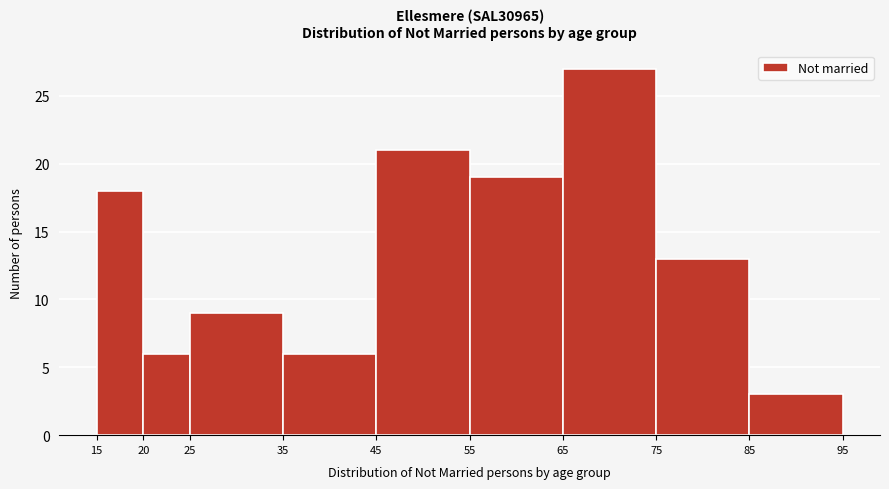

What is the height of the bar covering 35 to 45 on the x-axis? The values are not printed on the chart, so give them approximately, as read against the axis.

6